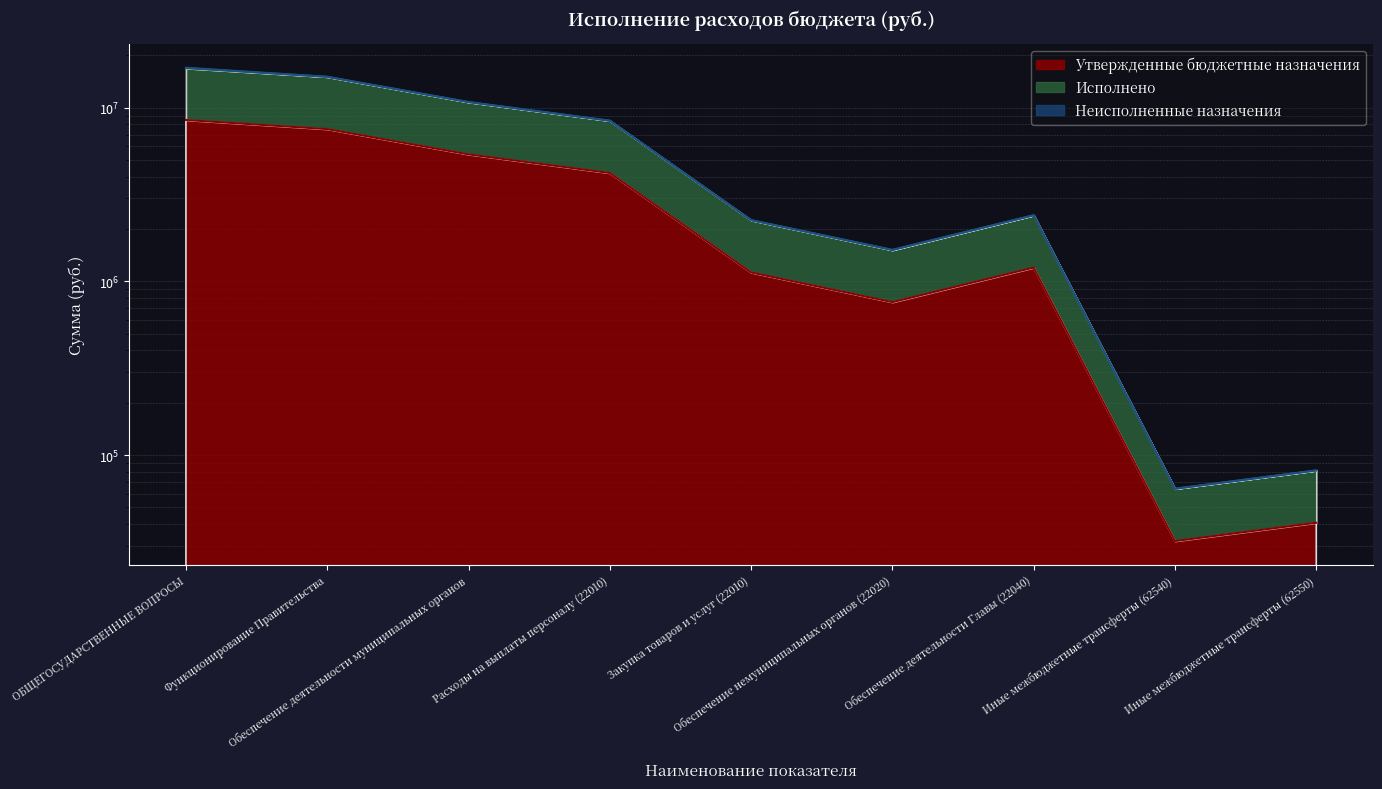

In Исполнено, how many points are lower than both neighbors (excluding endpoints)?

2